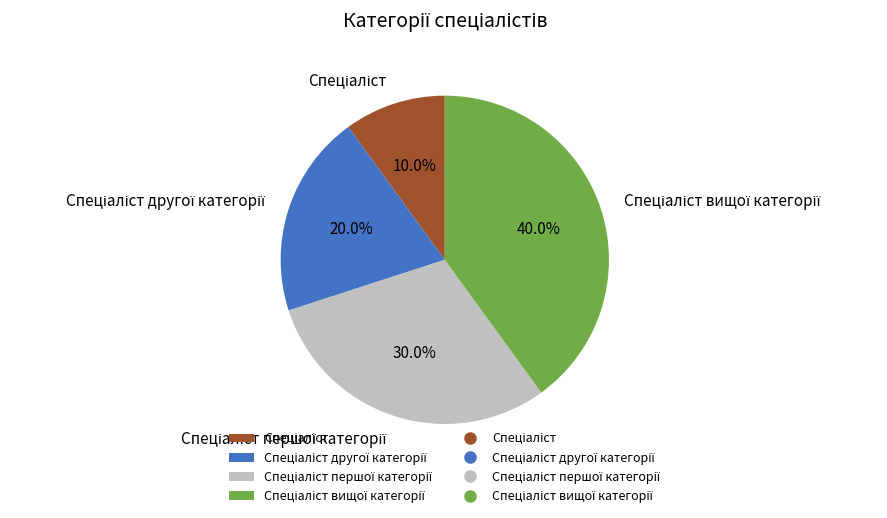

Is there a majority slice in this chart?

No